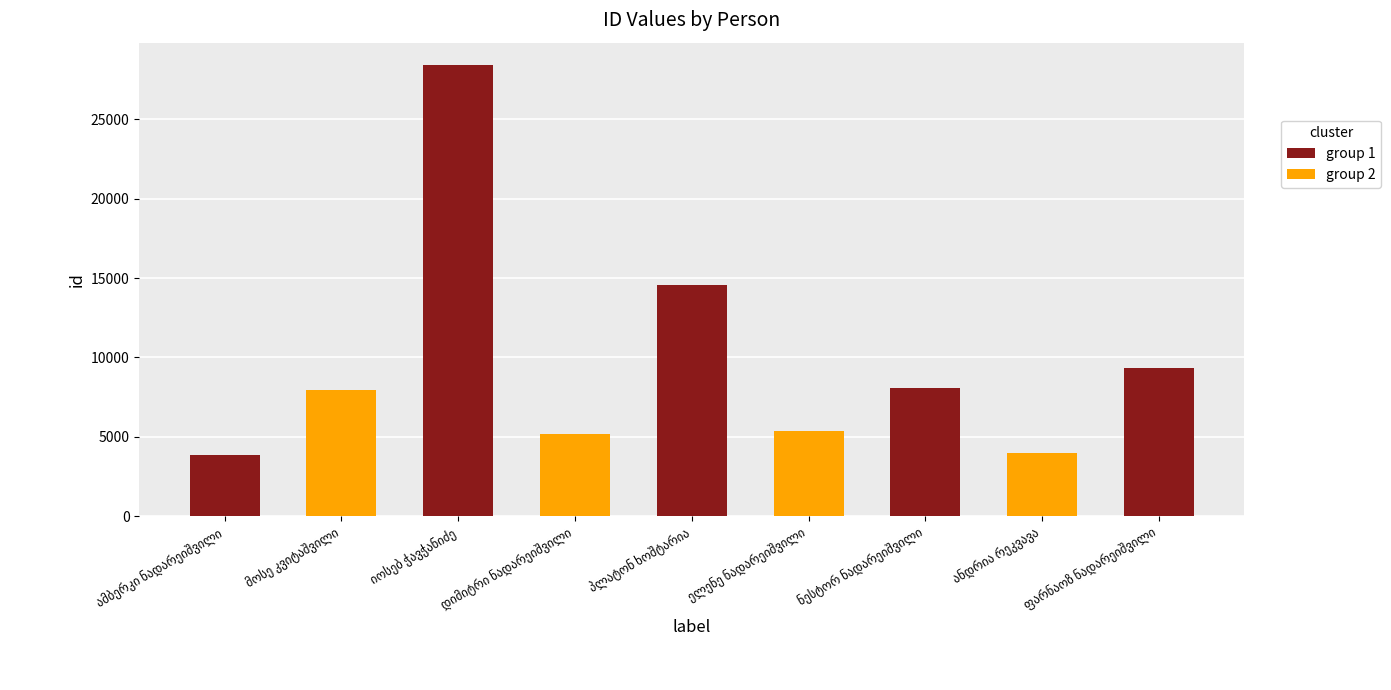

What is the sum of all values?

86726